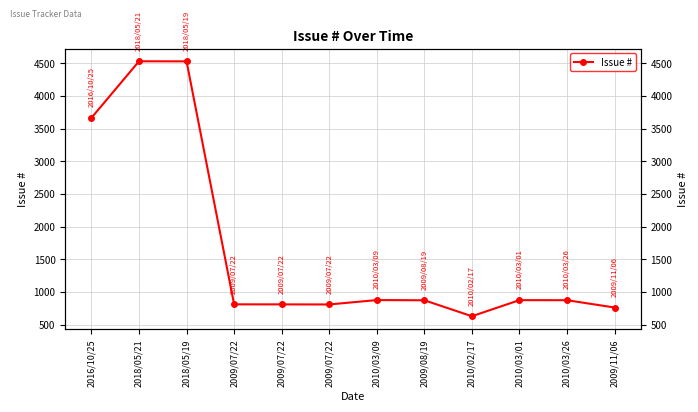

Approximately how many times larger is the value at 2010/03/26 compared to 2009/07/22?

1.1